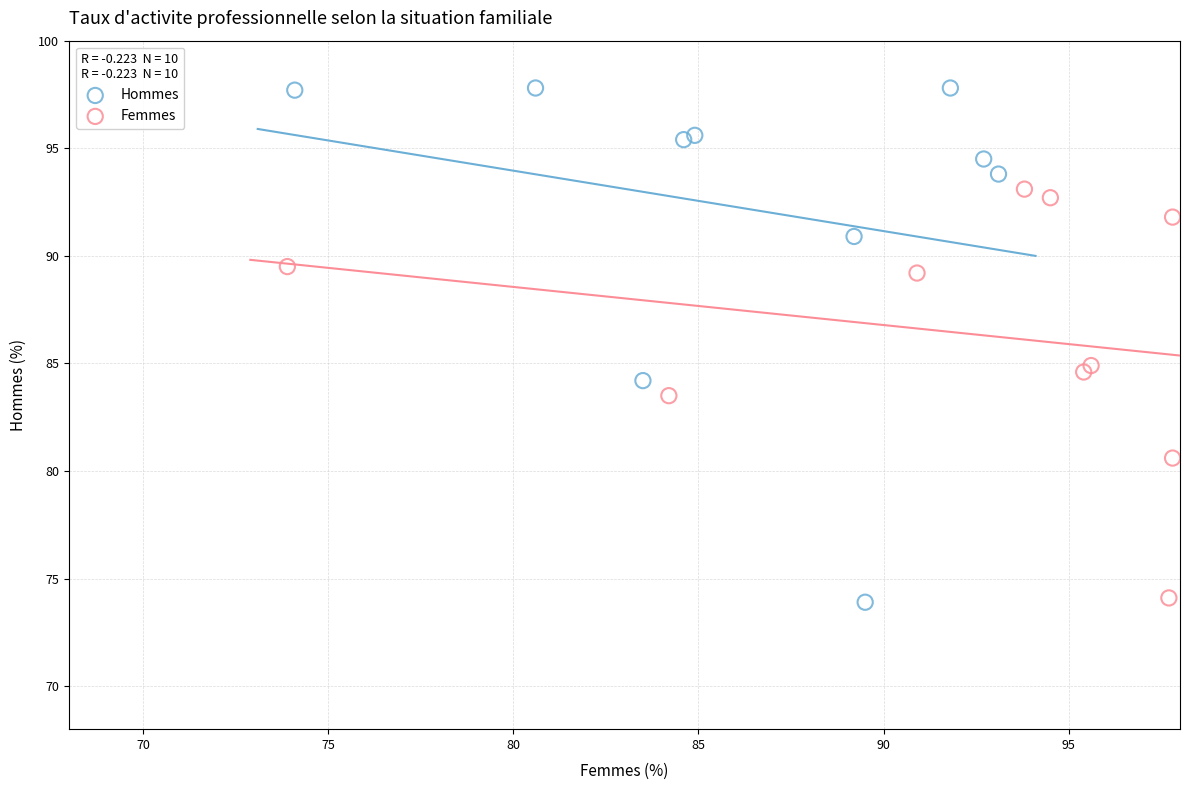

Which series has the widest spread of Y values?

Hommes